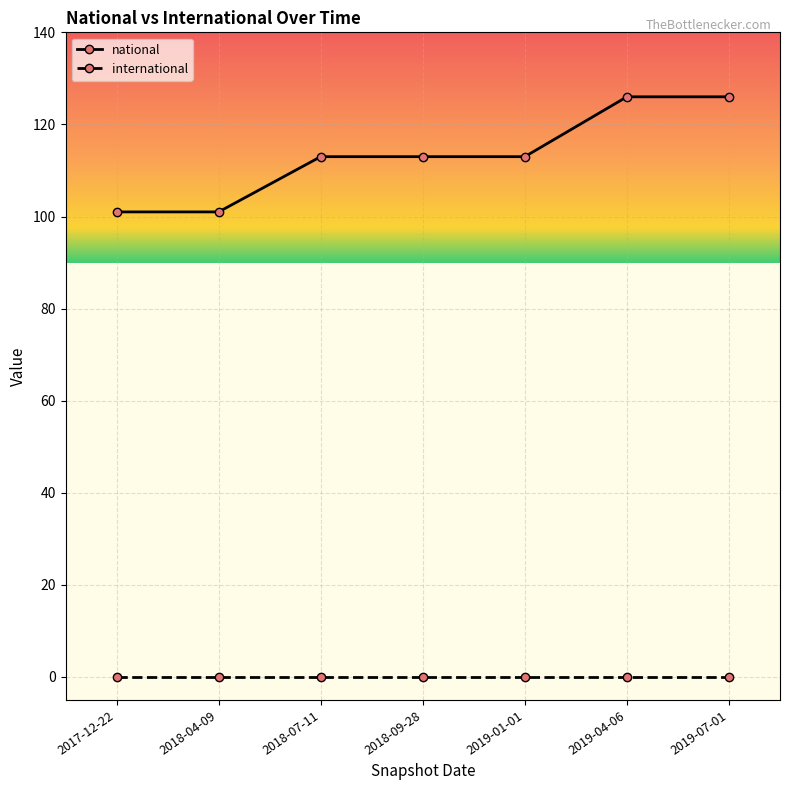

What is the maximum value shown in the chart?

126